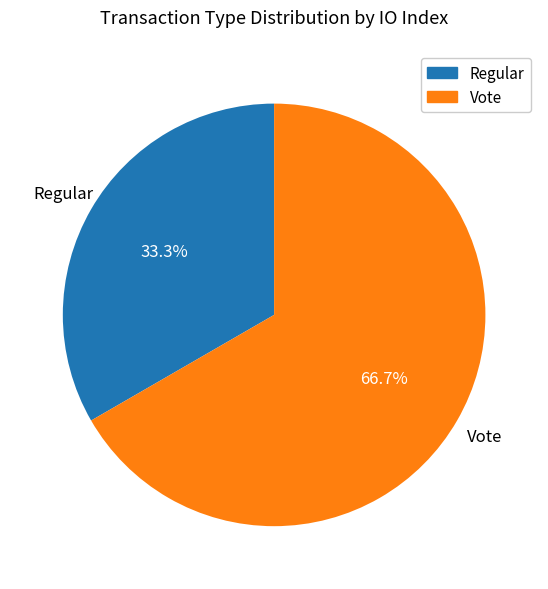

True or false: Vote accounts for 77% of the total.

False